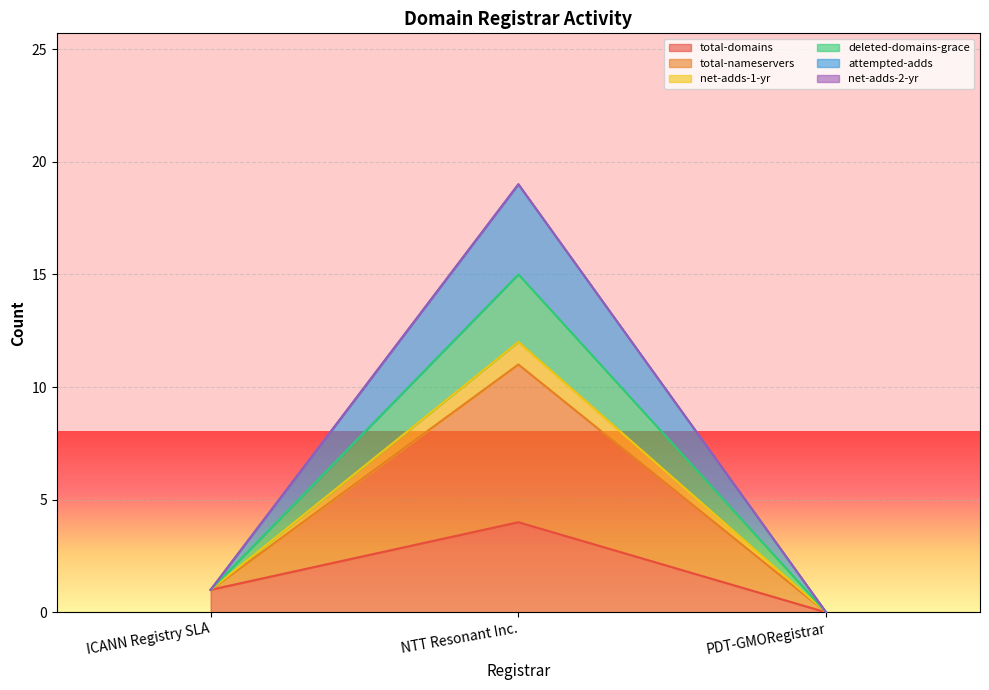

At which label does total-domains reach its minimum?

PDT-GMORegistrar